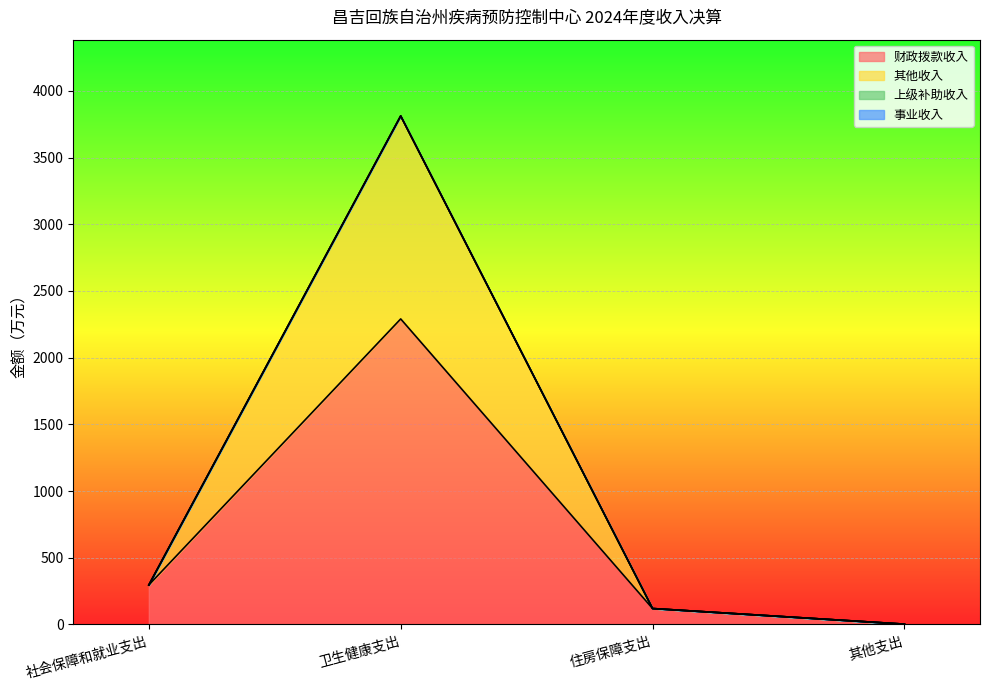

True or false: 财政拨款收入 and 其他收入 intersect in this chart.

False